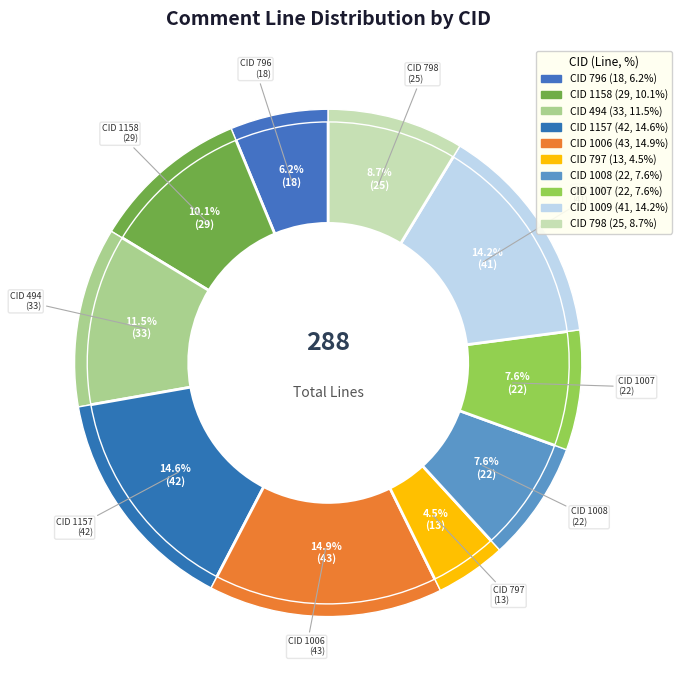

To the nearest percent, what is the difference between the 797 and 1009 slice percentages?

10%